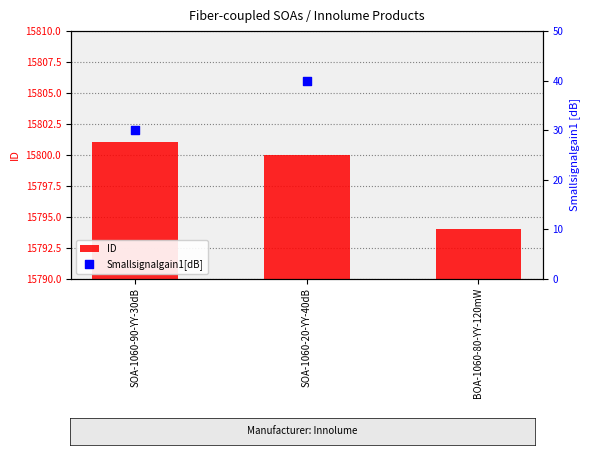

Which has a higher value, SOA-1060-20-YY-40dB or BOA-1060-80-YY-120mW?

SOA-1060-20-YY-40dB